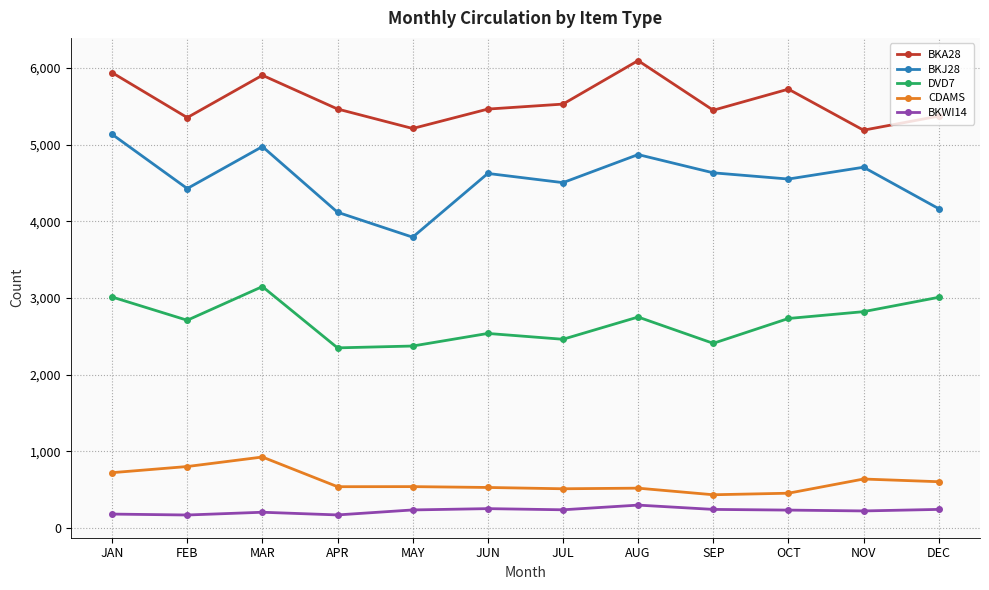

What is the label of the 11th point from the right?

FEB